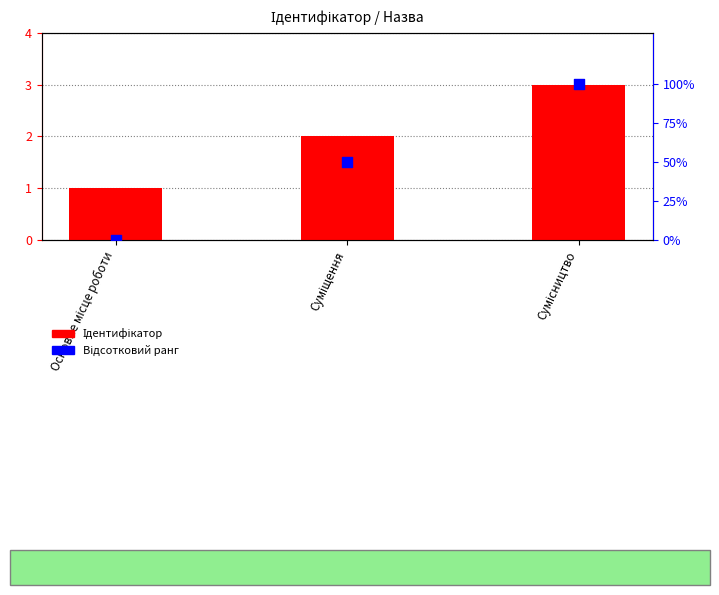

Is the value of Ідентифікатор at Основне місце роботи greater than the value of Відсотковий ранг at Основне місце роботи?

Yes